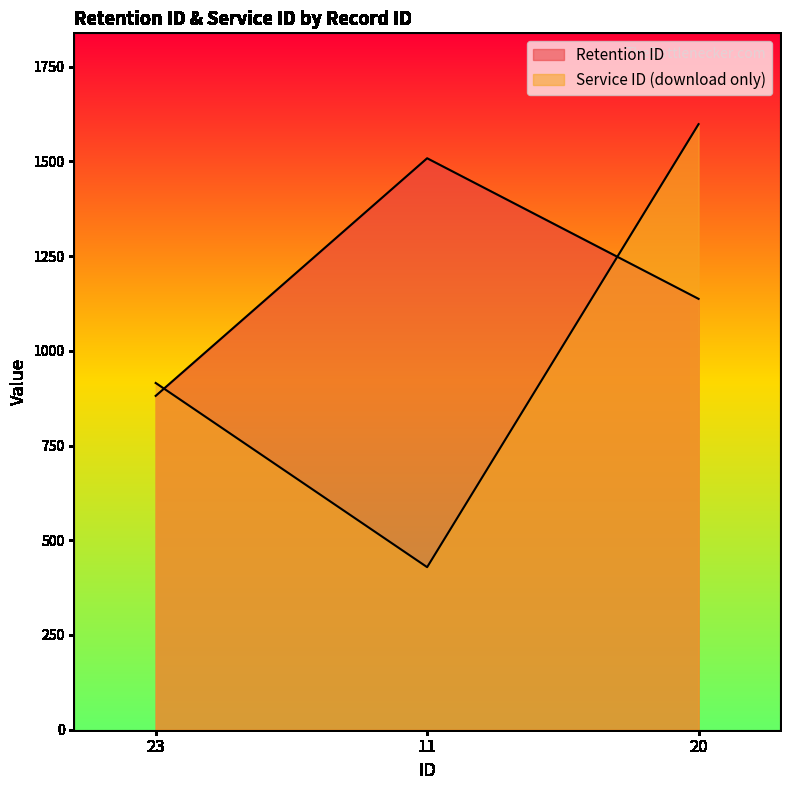

What is the sum of the Service ID (download only) values at 20 and 23?

2513